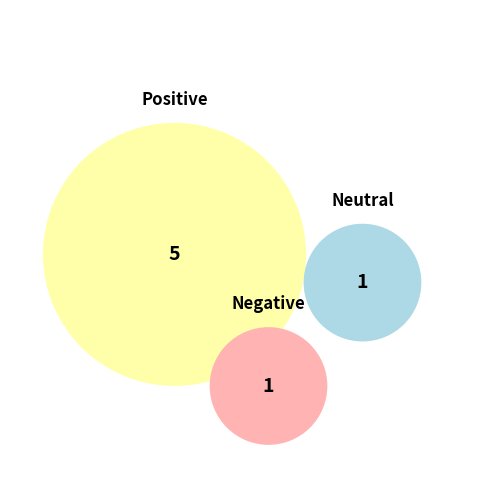

How much of the chart is everything except negative?

85.7%